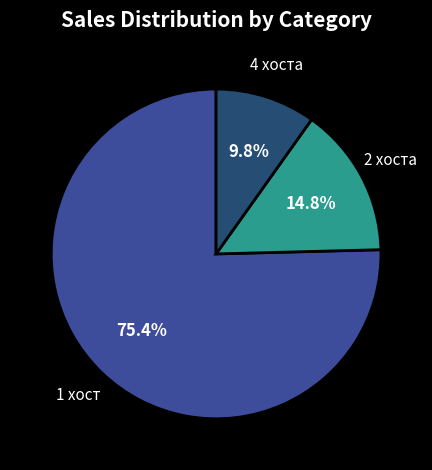

Is there any slice that represents more than half of the pie?

Yes